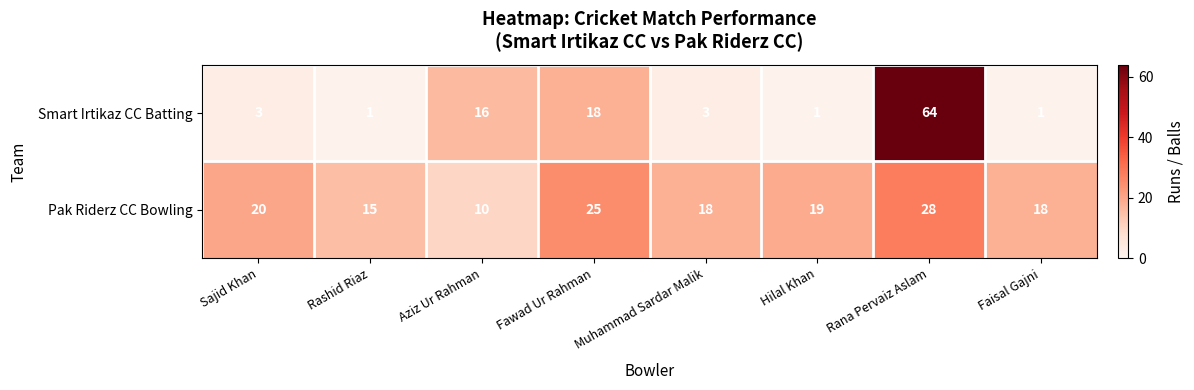

What is the total value across all series at Rana Pervaiz Aslam?

92